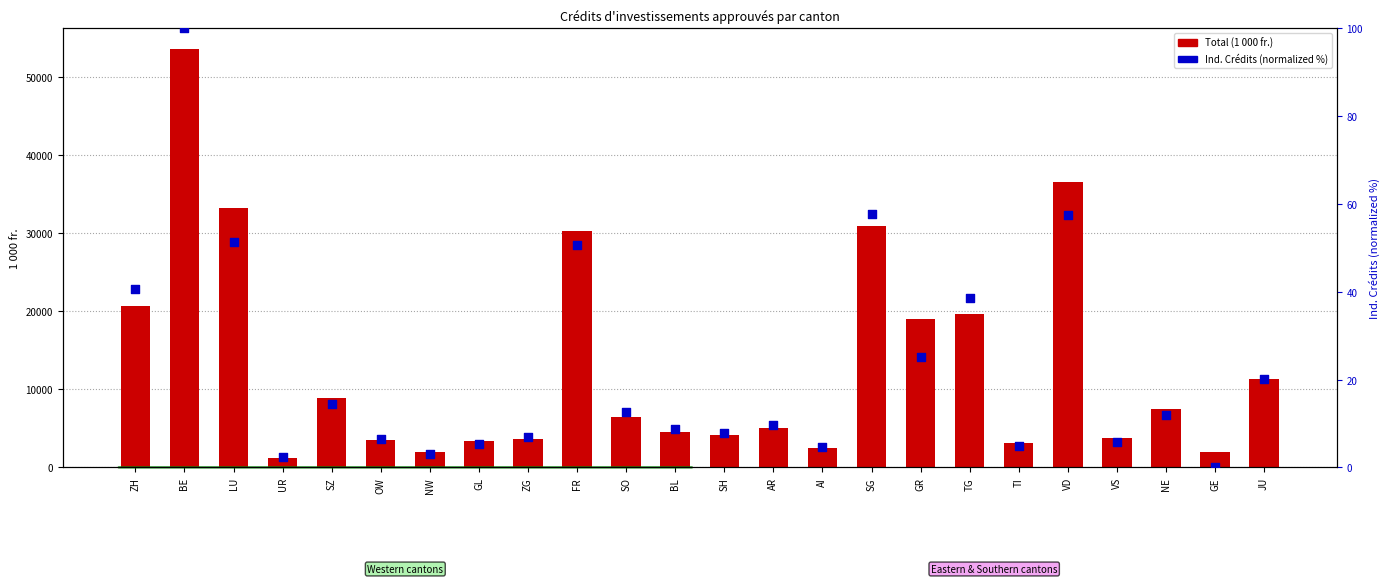

What are all the series names shown in the legend?

Total (1 000 fr.), Ind. Crédits (normalized %)